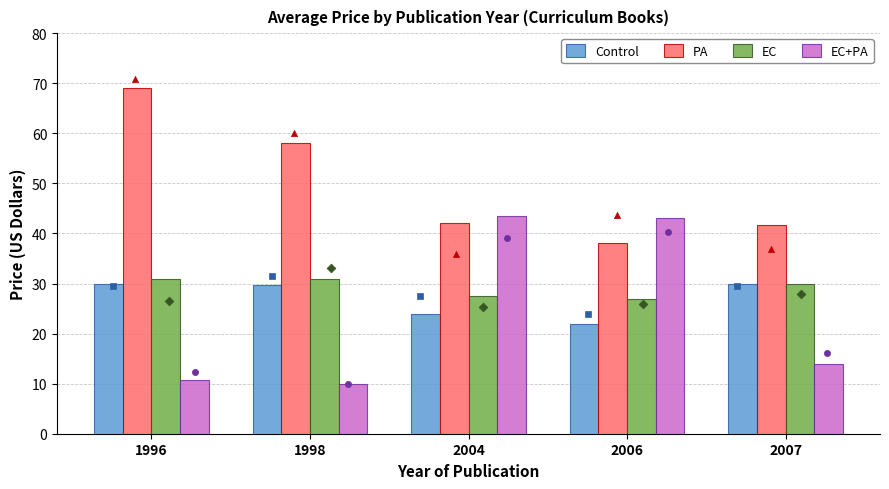

What is the total value across all series at 2004?

136.9